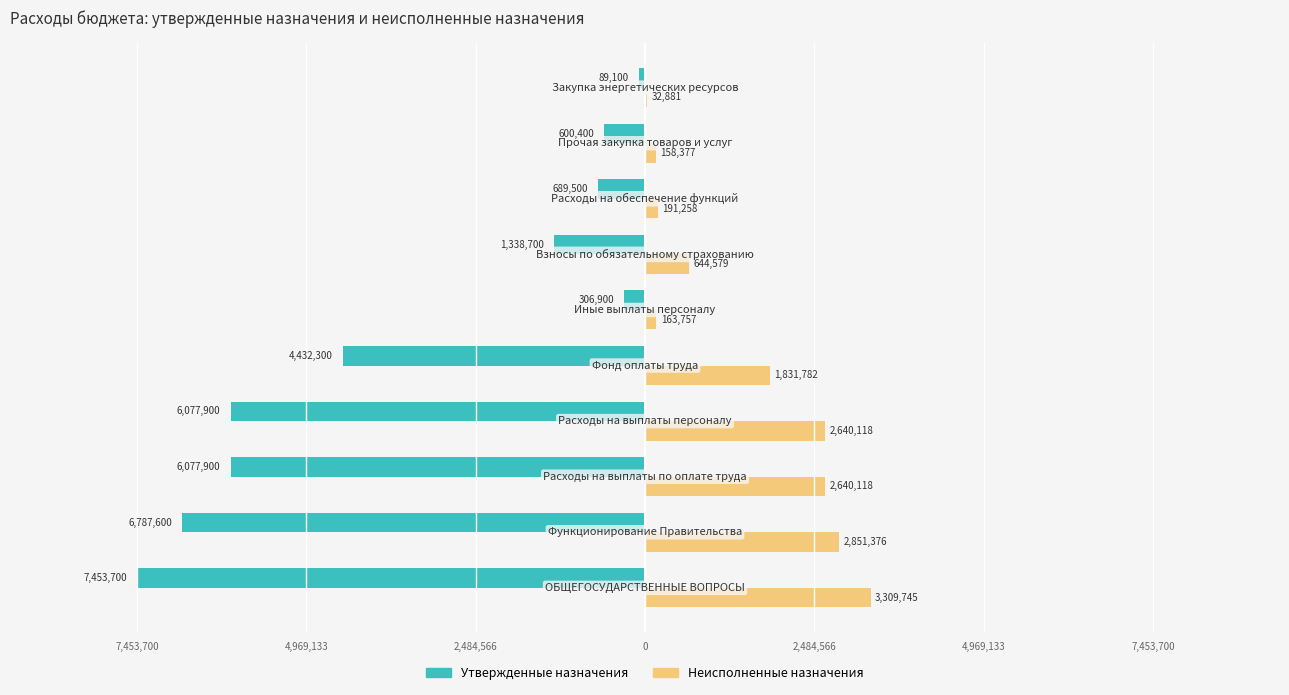

Reading right to left, what are all the values shown in this chart?

Утвержденные назначения: -89100.0	-600400.0	-689500.0	-1338700.0	-306900.0	-4432300.0	-6077900.0	-6077900.0	-6787600.0	-7453700.0
Неисполненные назначения: 32881.4	158376.7	191258.1	644578.8	163756.8	1831782.5	2640118.0	2640118.0	2851376.1	3309745.1